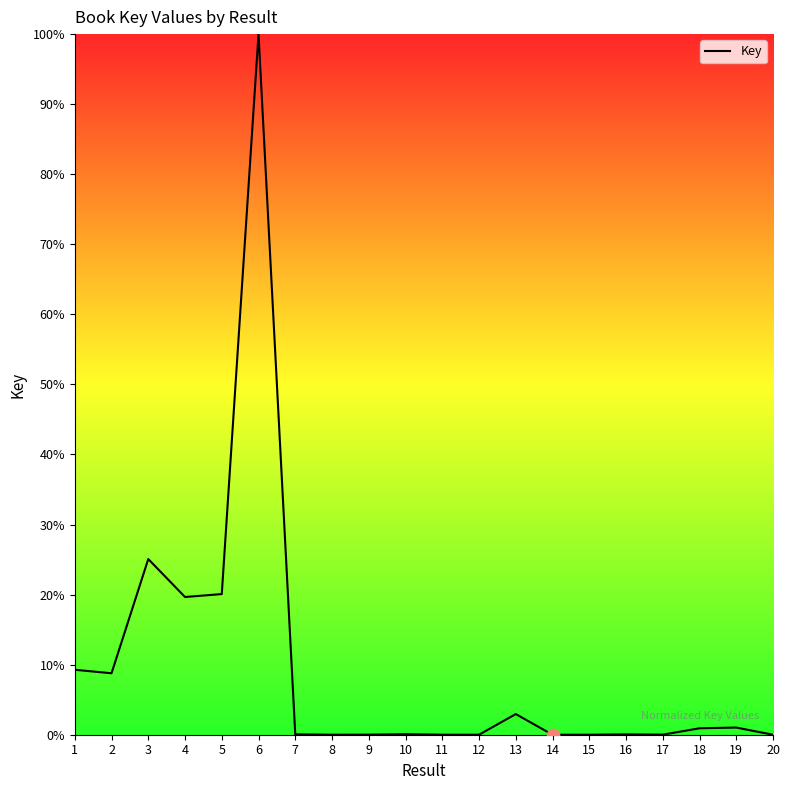

Which has a higher value, 5 or 17?

5